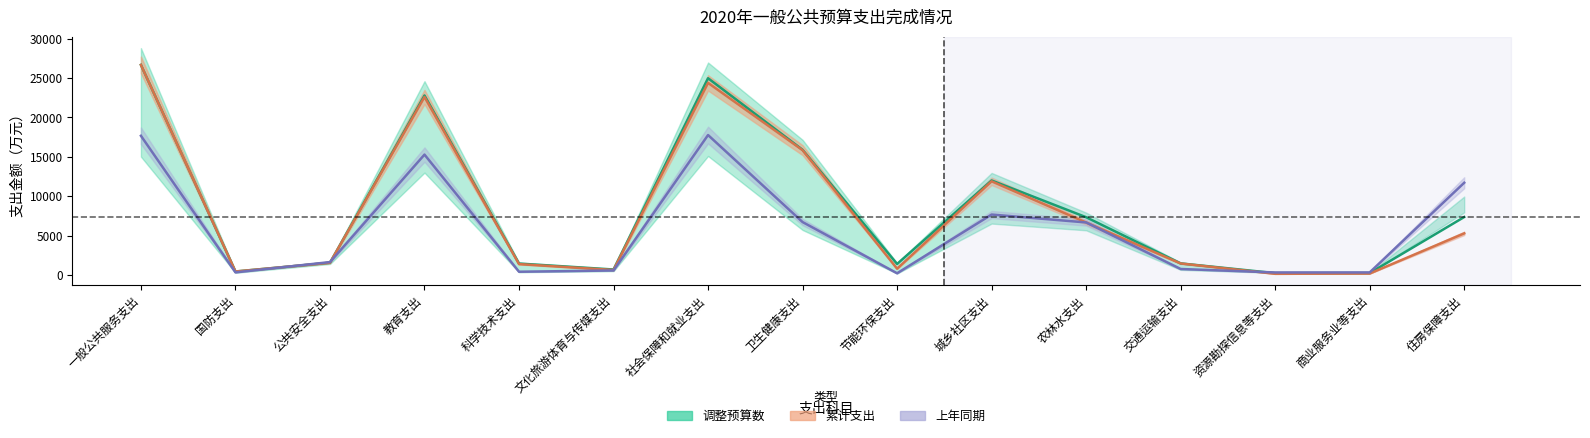

Rank the series by their maximum value, from lowest to highest.

上年同期, 调整预算数, 累计支出